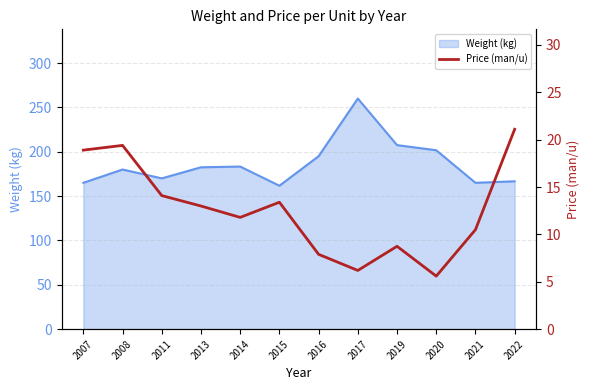

What is the difference between the maximum and minimum values?

15.5